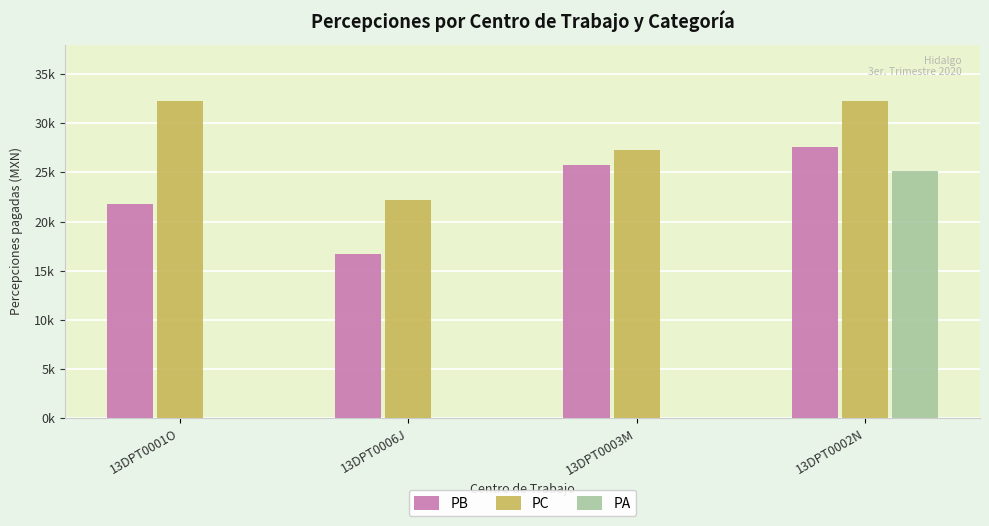

What are all the series names shown in the legend?

PB, PC, PA